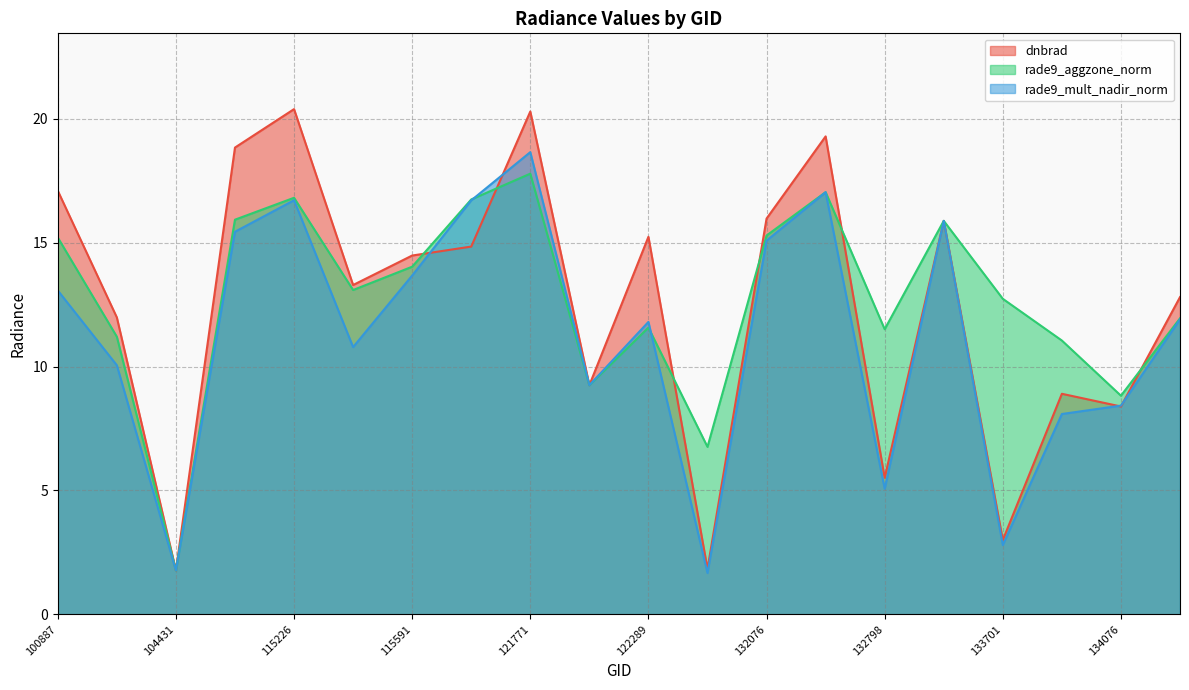

Which series has the largest total across all categories?

rade9_aggzone_norm